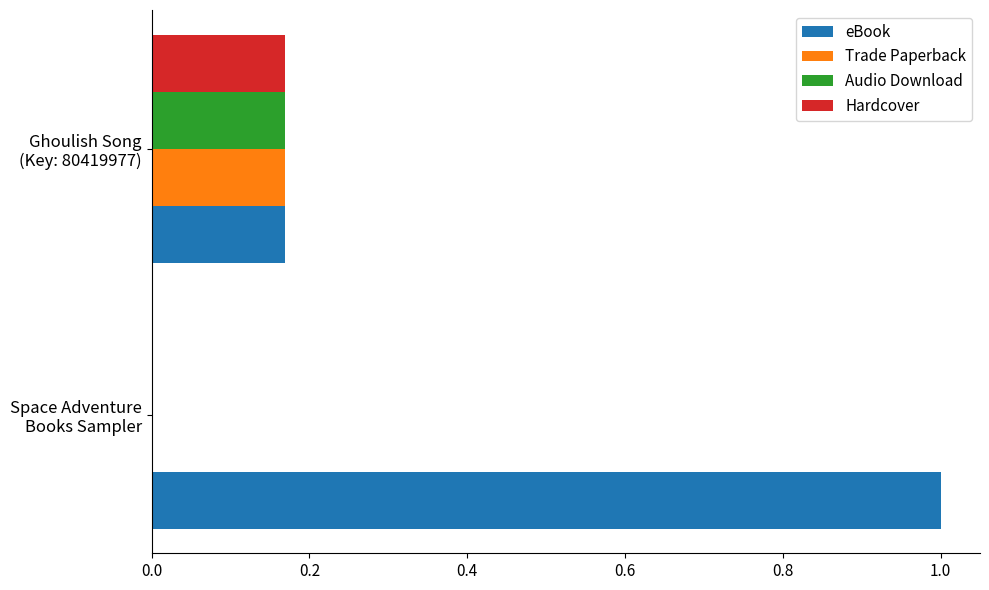

What are all the series names shown in the legend?

eBook, Trade Paperback, Audio Download, Hardcover